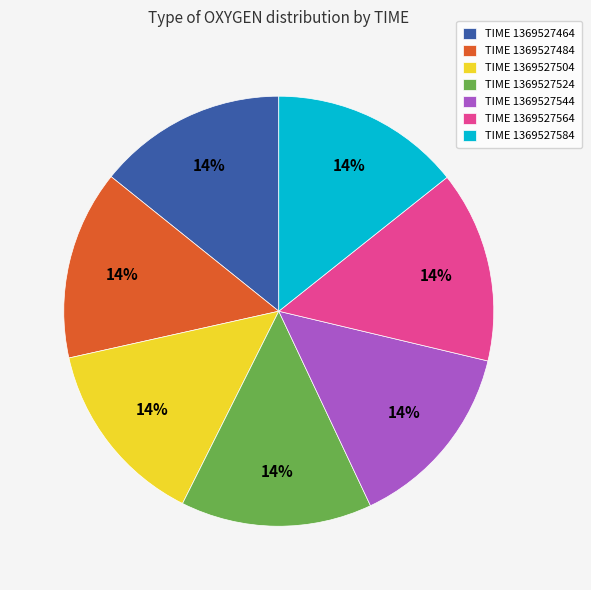

Is it true that TIME 1369527564 is 14% of the pie?

True